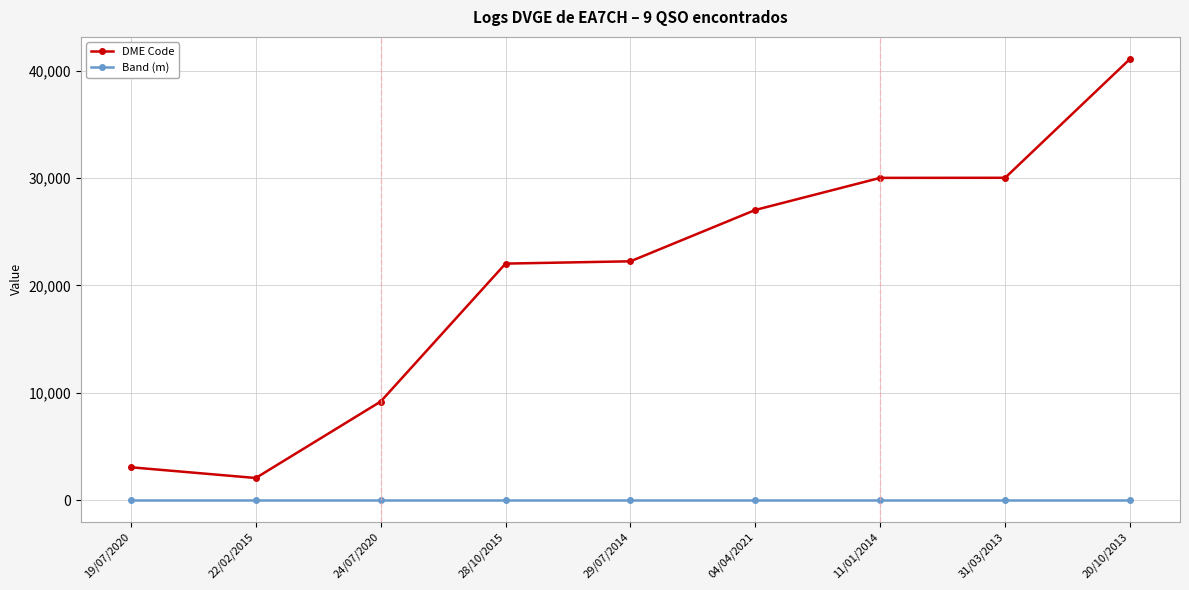

What is the label of the 4th point from the right?

04/04/2021